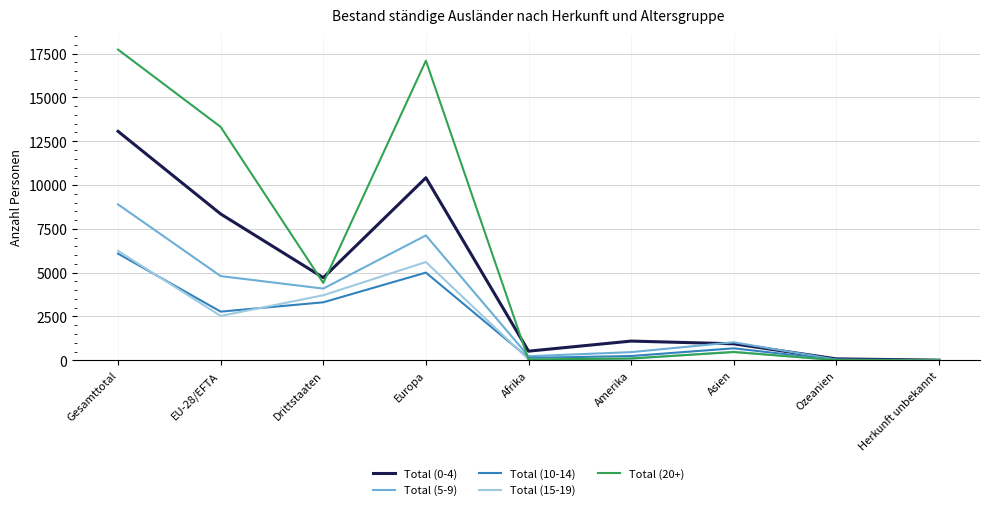

The value of Total (5-9) at Gesamttotal is 8895. True or false?

True